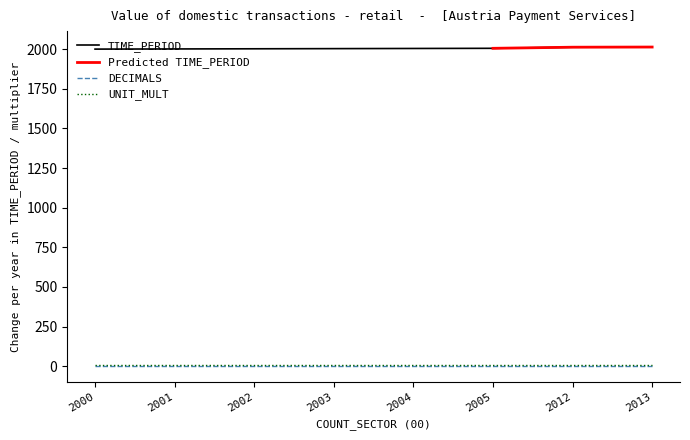

True or false: UNIT_MULT and TIME_PERIOD intersect in this chart.

False